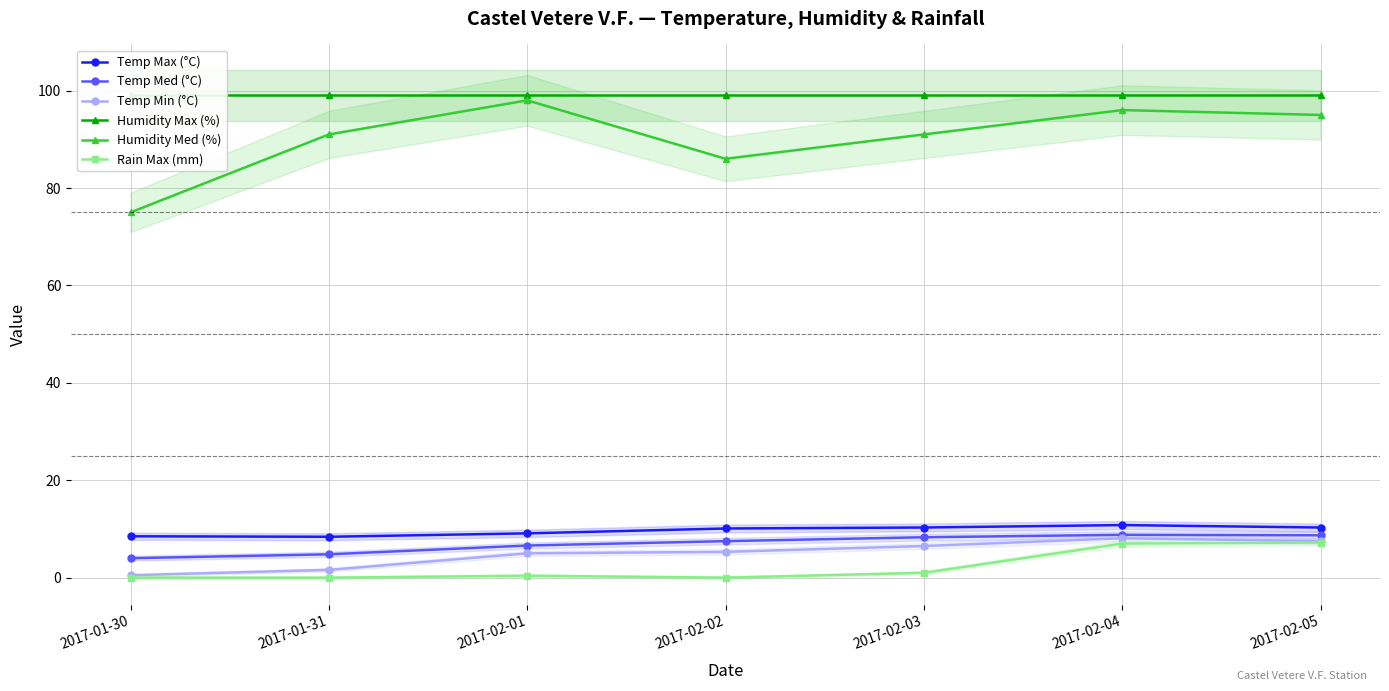

True or false: Rain Max (mm) has a value of 5.0 at 2017-01-30.

False